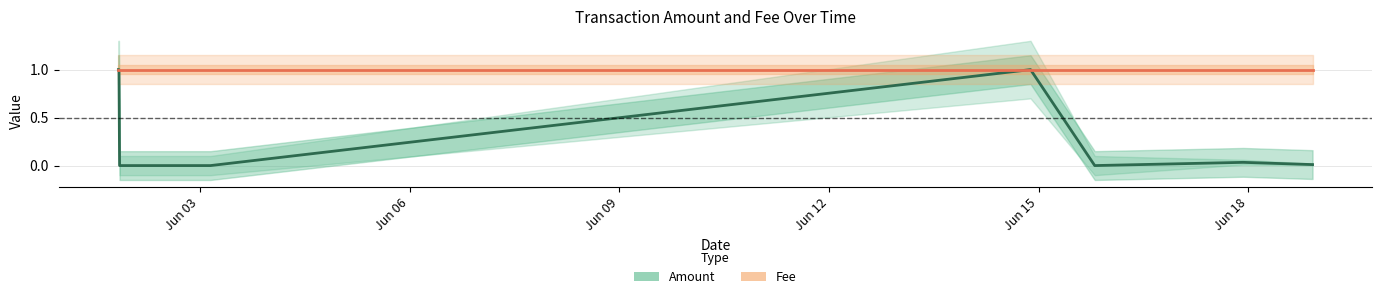

True or false: Amount has a value of 1.4 at Jun 06.

False